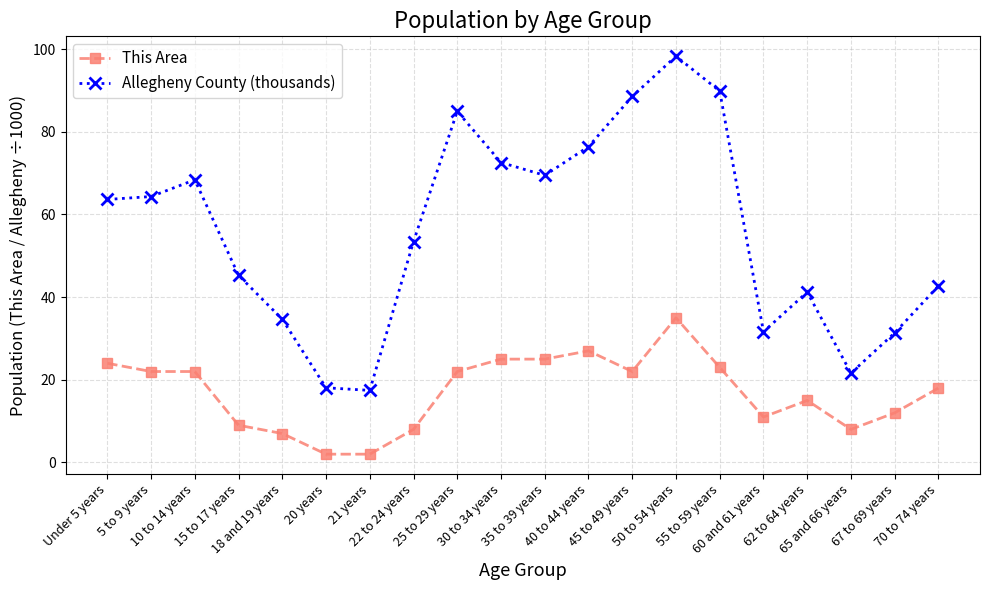

What are all the series names shown in the legend?

This Area, Allegheny County (thousands)